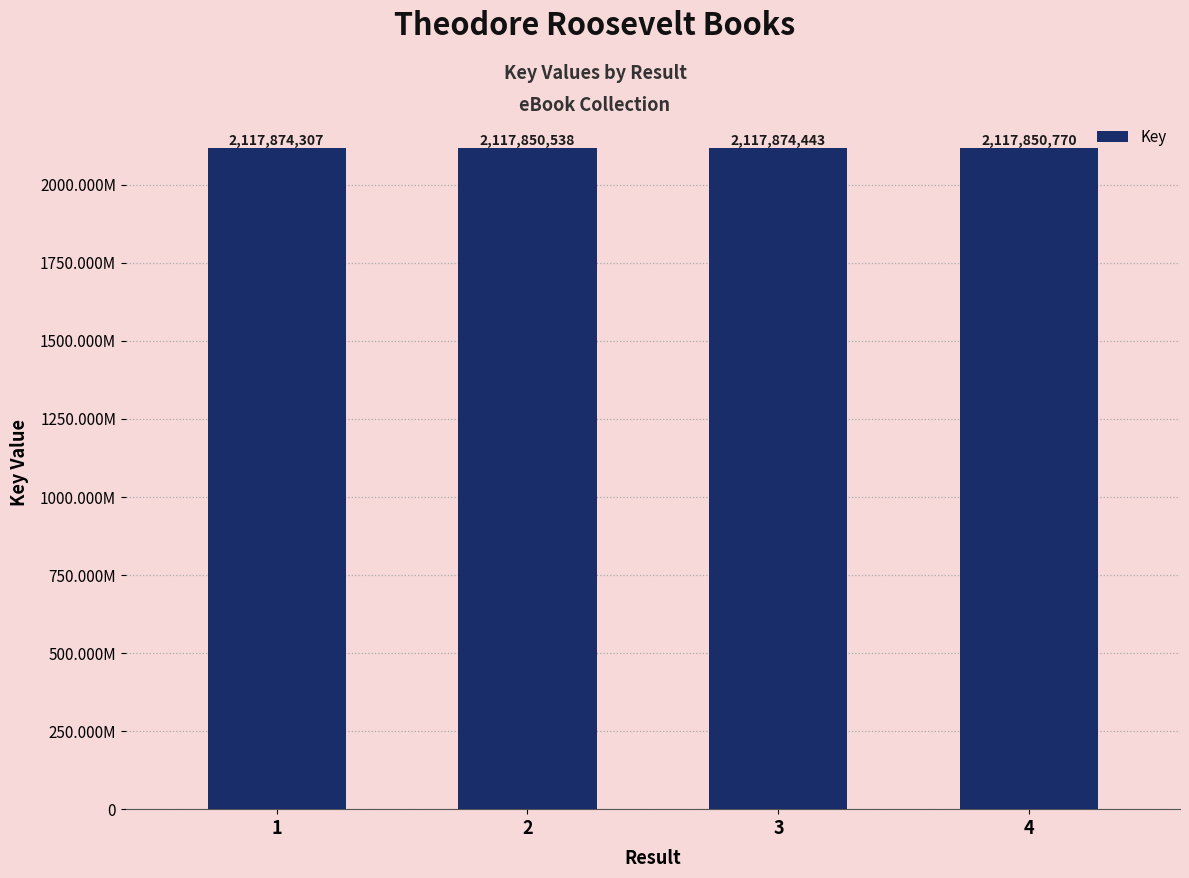

The value at 3 is 871260277. True or false?

False